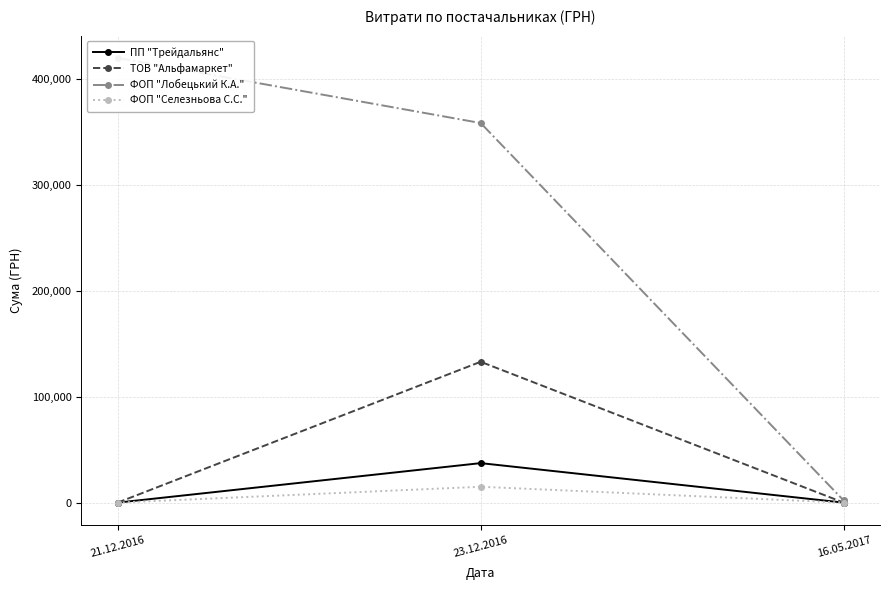

Reading left to right, what are all the values shown in this chart?

ПП "Трейдальянс": 0.0	37310.0	0.0
ТОВ "Альфамаркет": 0.0	133061.8	0.0
ФОП "Лобецький К.А.": 420164.0	358609.0	2007.1
ФОП "Селезньова С.С.": 0.0	14984.0	0.0